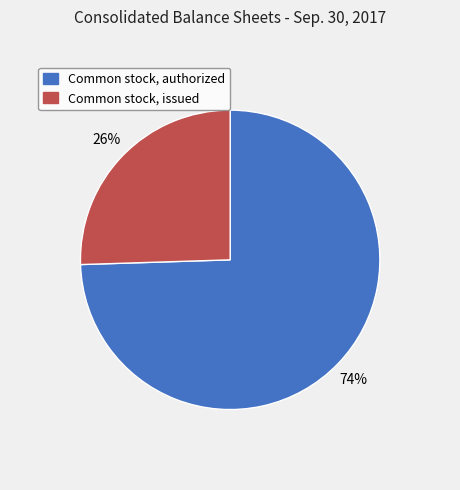

Is there a majority slice in this chart?

Yes